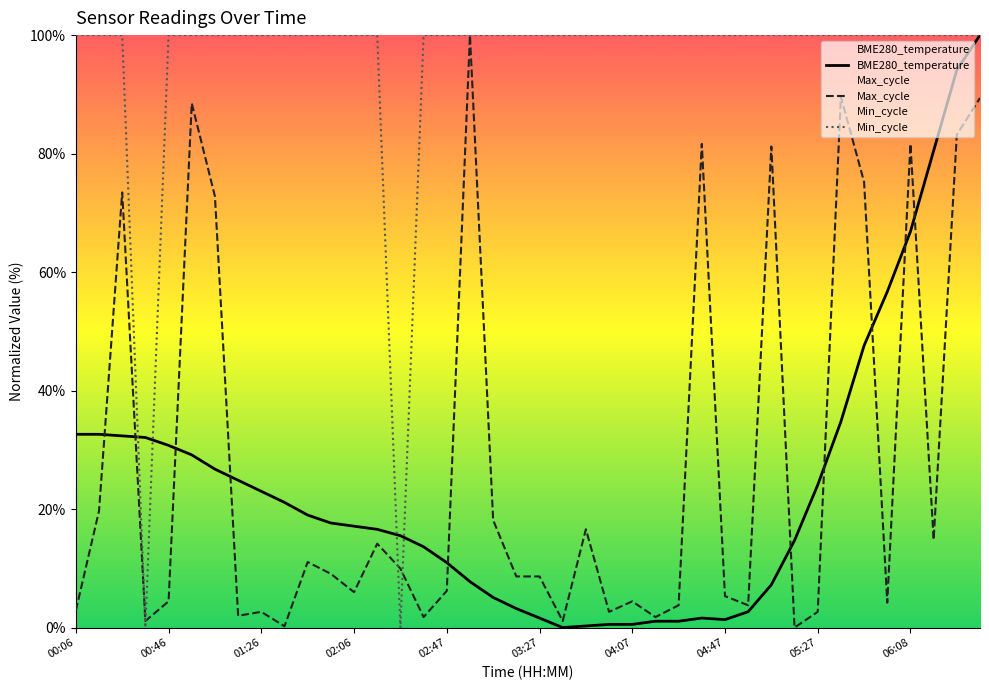

At how many categories does at least one series exceed 72?

38